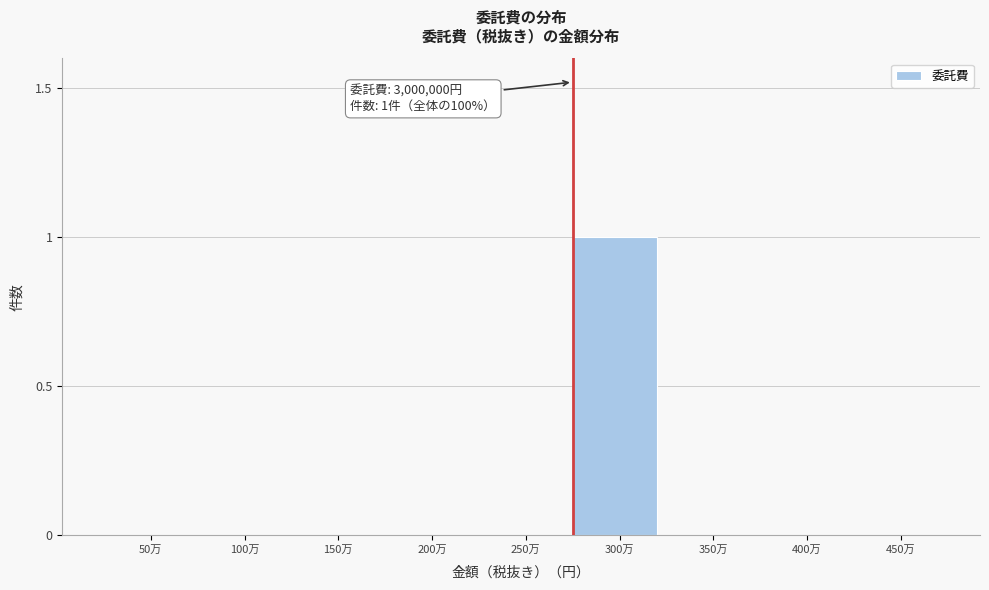

Reading left to right, what are all the values shown in this chart?

50万=0	100万=0	150万=0	200万=0	250万=0	300万=1	350万=0	400万=0	450万=0